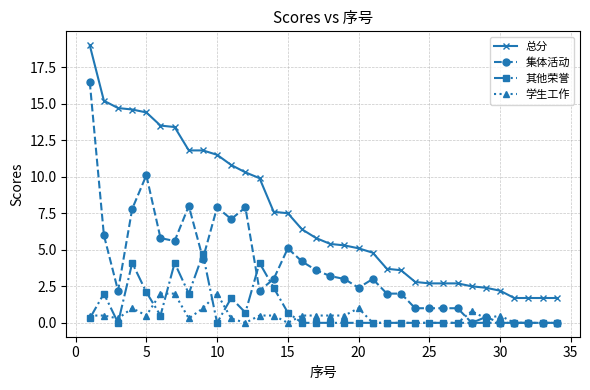

What is the value of the 其他荣誉 point at the 9th from the left?

4.7